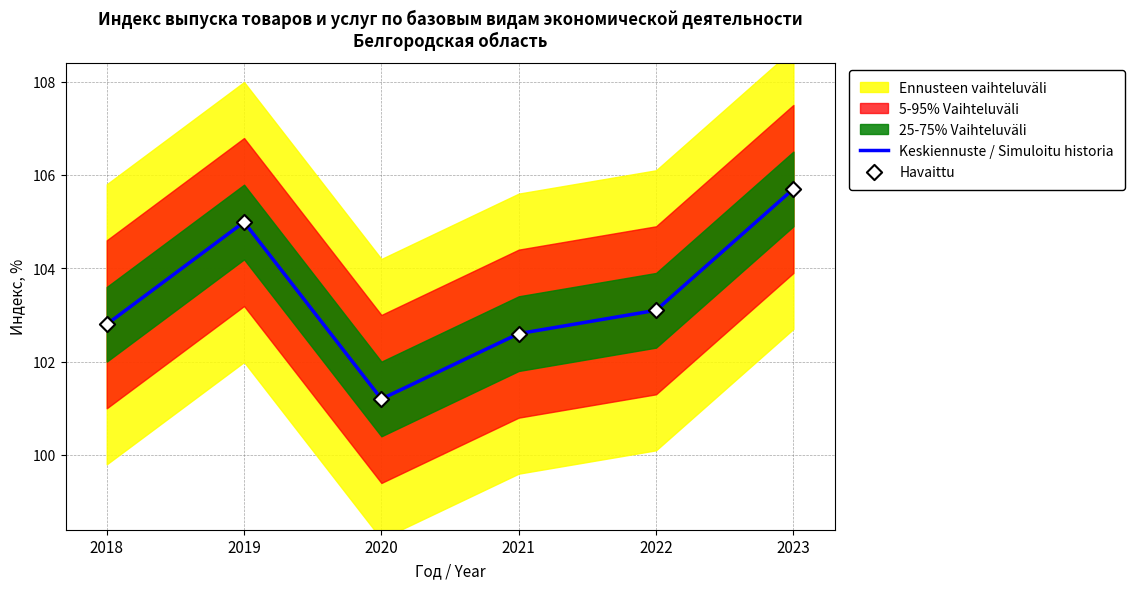

Which series has the widest spread of Y values?

Keskiennuste / Simuloitu historia